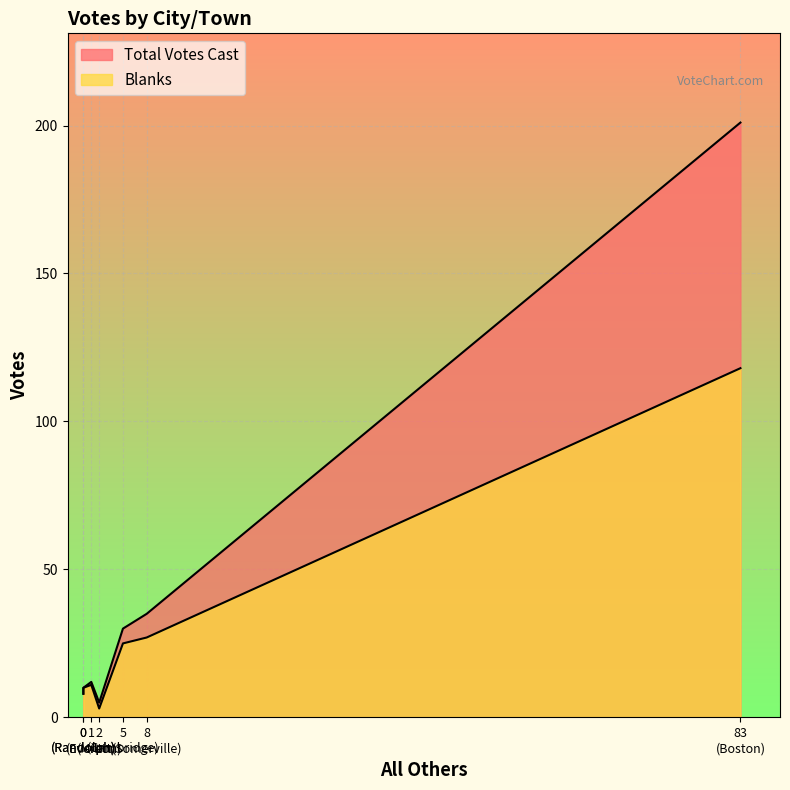

What is the minimum value shown in the chart?

3